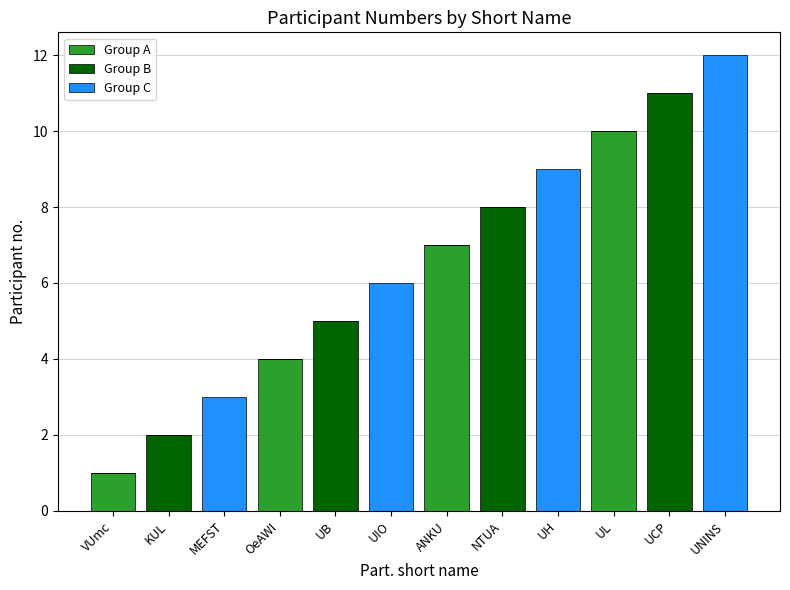

At which category is the sum across all series the highest?

UNINS